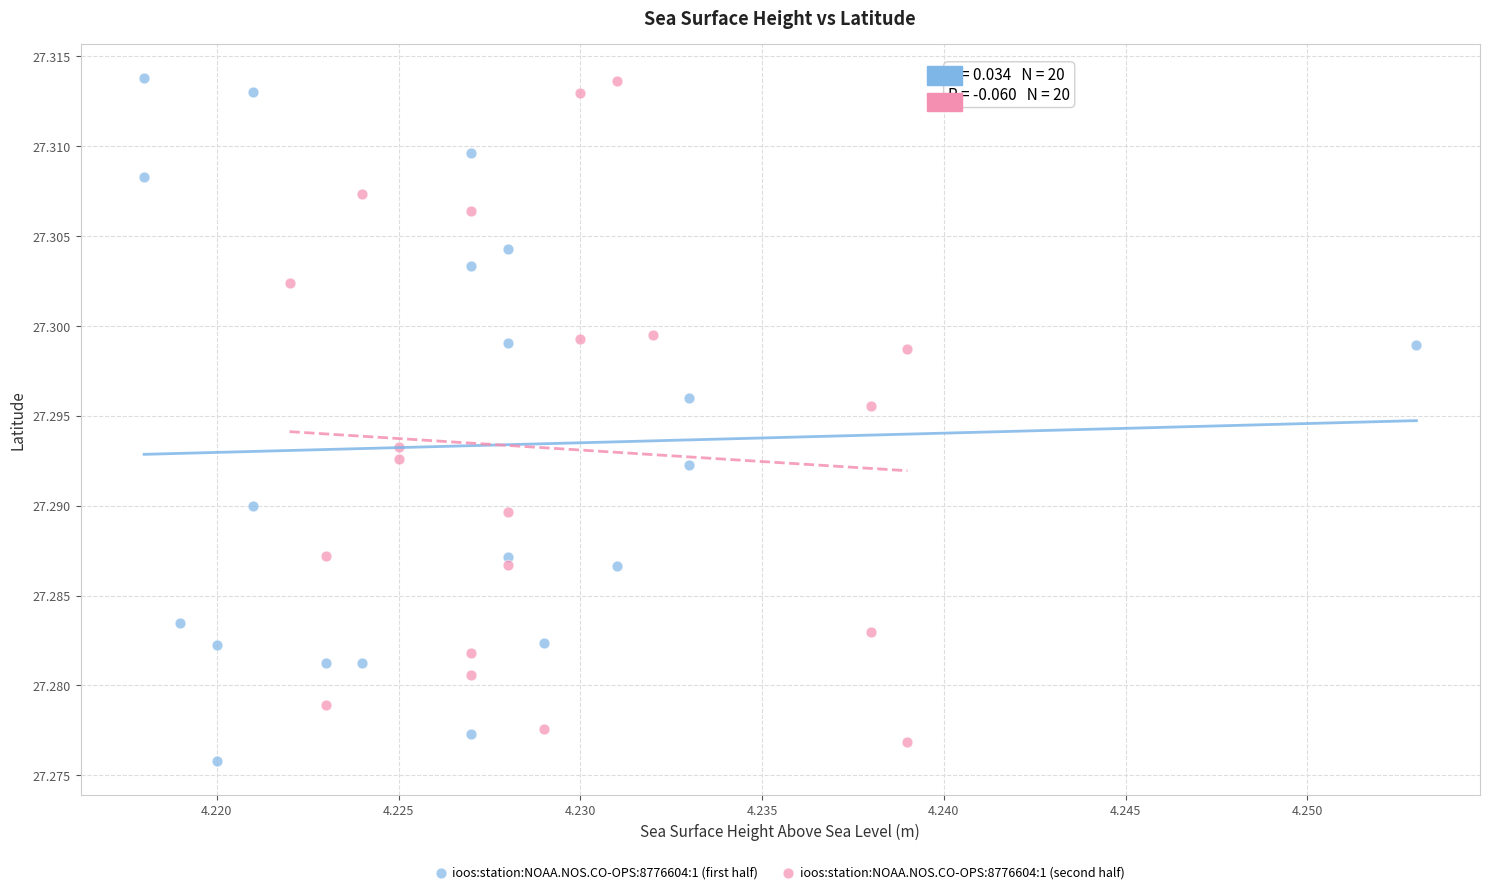

What are all the series names shown in the legend?

ioos:station:NOAA.NOS.CO-OPS:8776604:1 (first half), ioos:station:NOAA.NOS.CO-OPS:8776604:1 (second half)